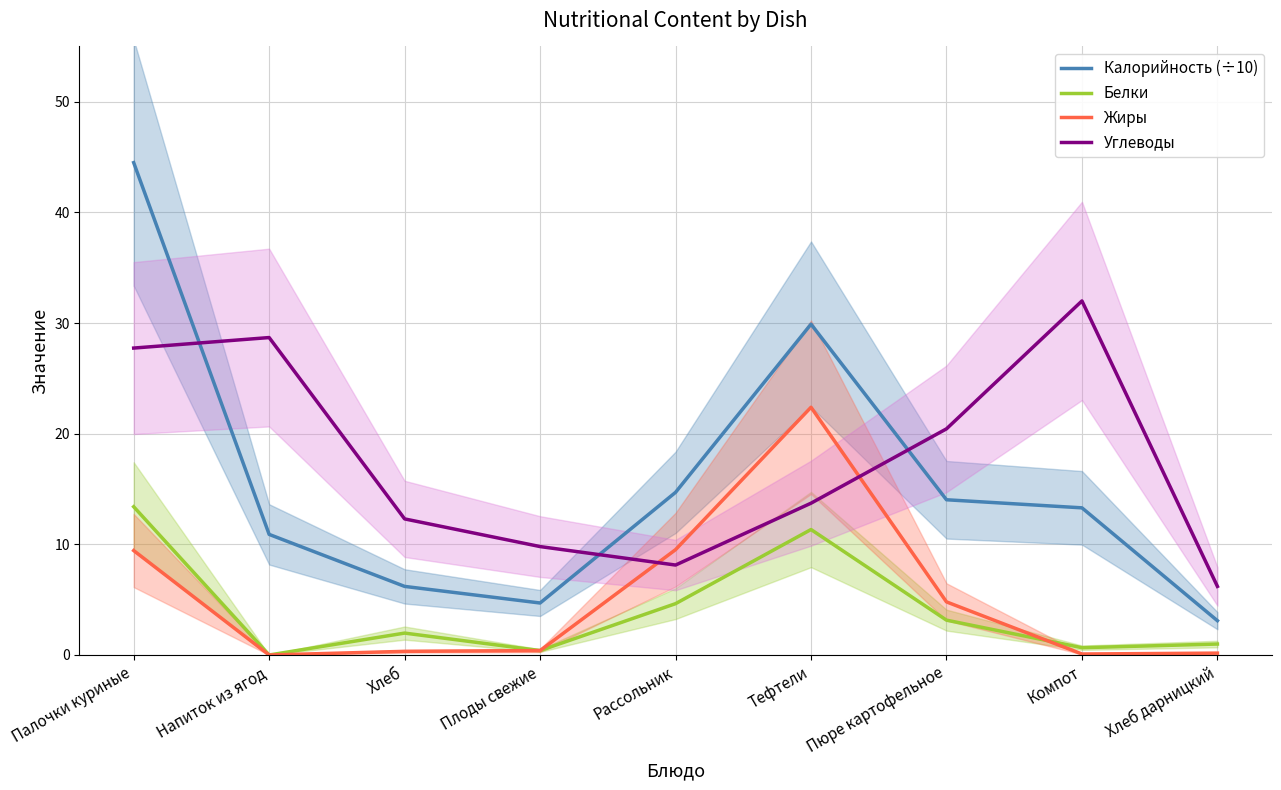

At which category does Углеводы reach its first local peak?

Напиток из ягод